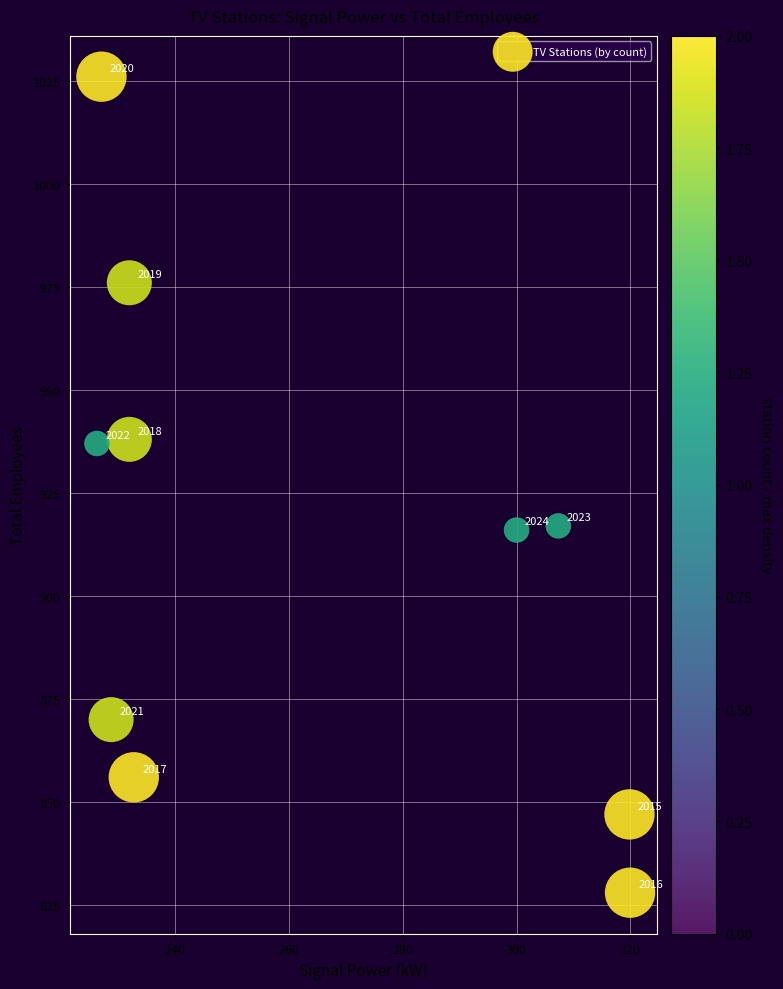

What is the average Y value?

911